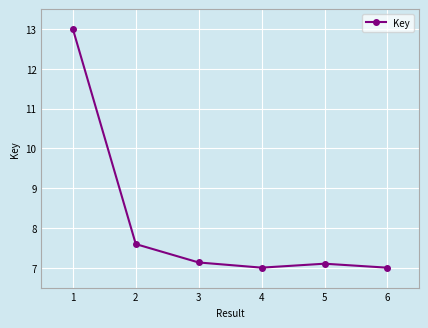

Reading left to right, extract all data points from this chart.

1=13.0	2=7.6	3=7.1	4=7.0	5=7.1	6=7.0